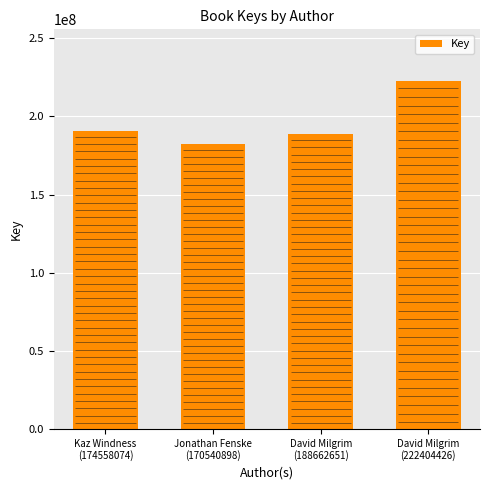

What is the label of the 2nd bar from the right?

David Milgrim
(188662651)